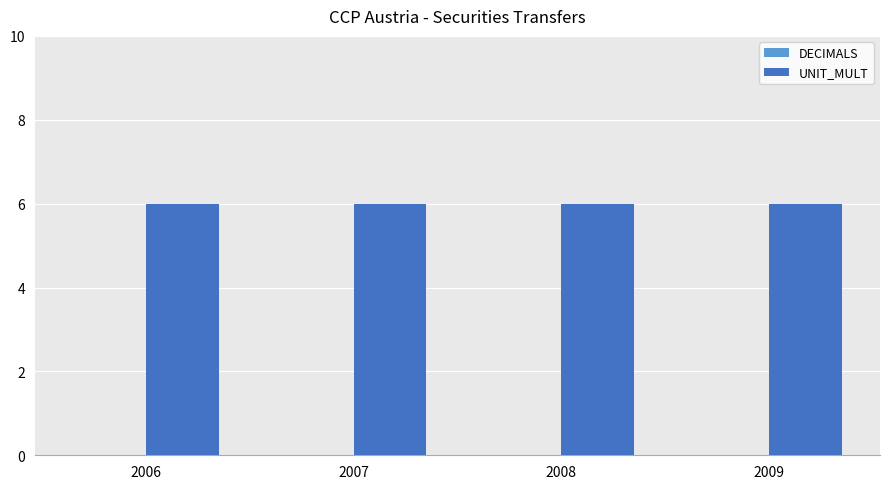

Rank the series by their average value, from highest to lowest.

UNIT_MULT, DECIMALS